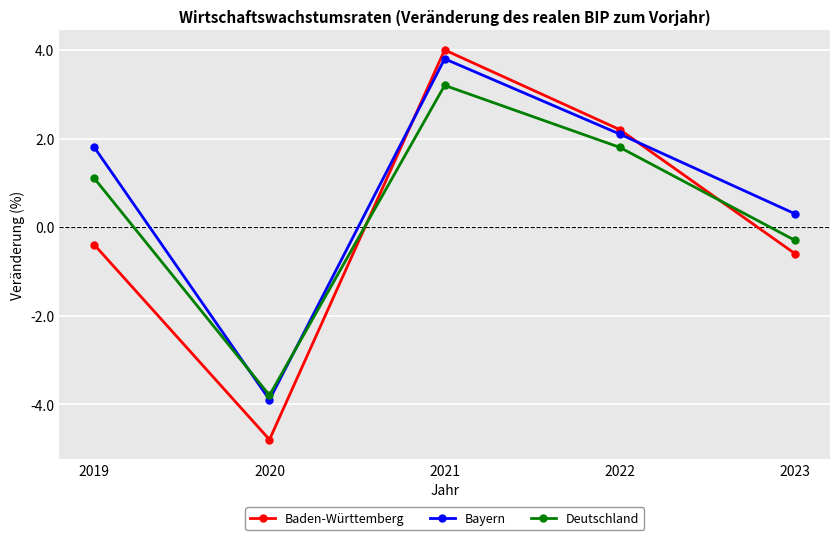

What is the approximate value of Bayern at 2022?

2.1